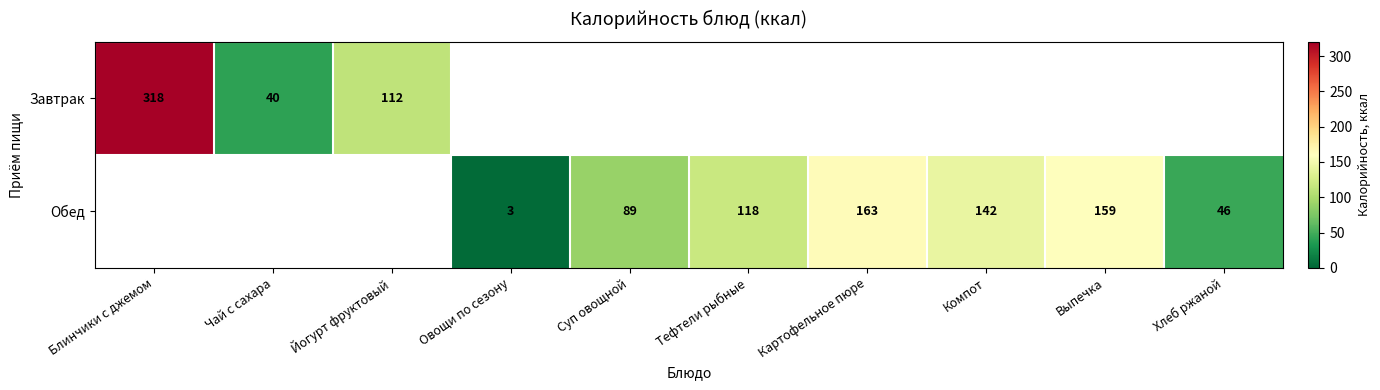

True or false: Завтрак has a value of 318 at Блинчики с джемом.

True